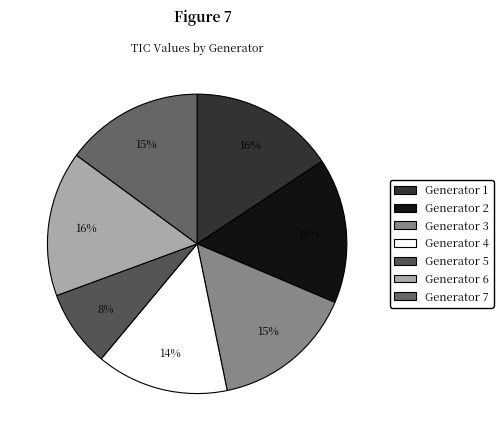

Between Generator 5 and Generator 3, which is larger?

Generator 3